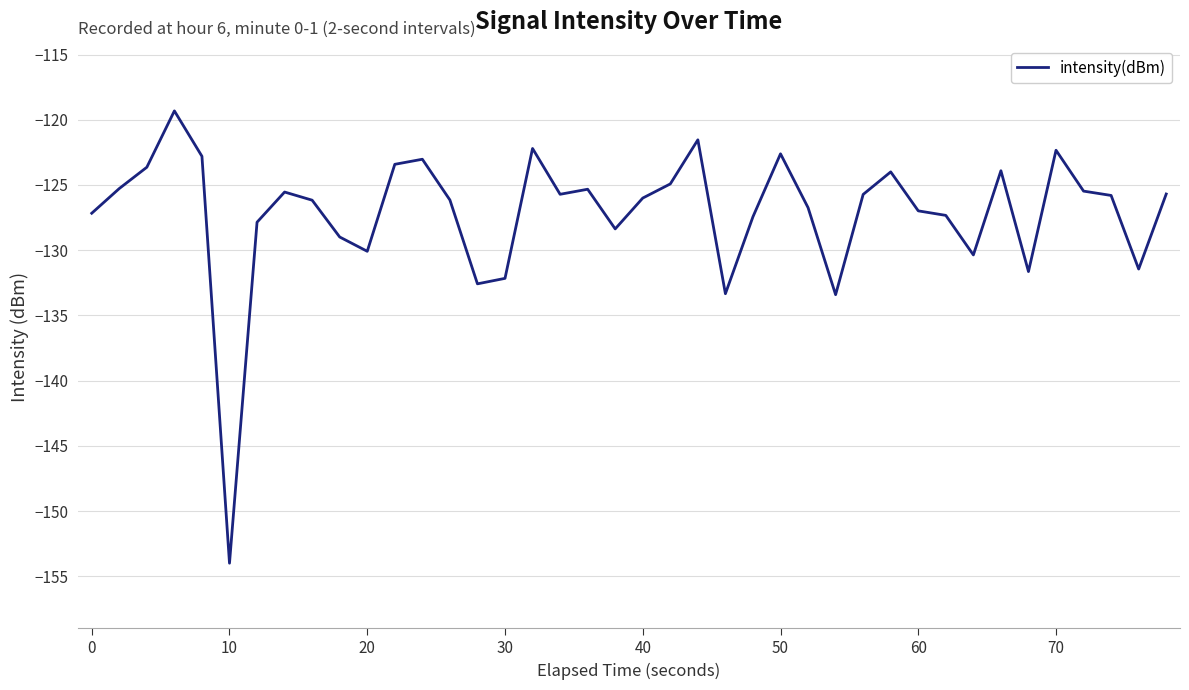

What is the difference between the maximum and minimum values?

34.7